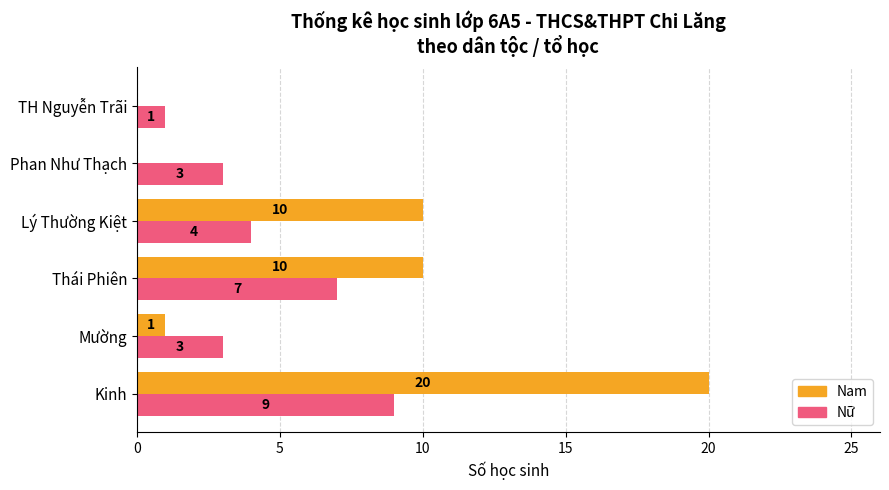

Which series has the largest range (max minus min)?

Nam